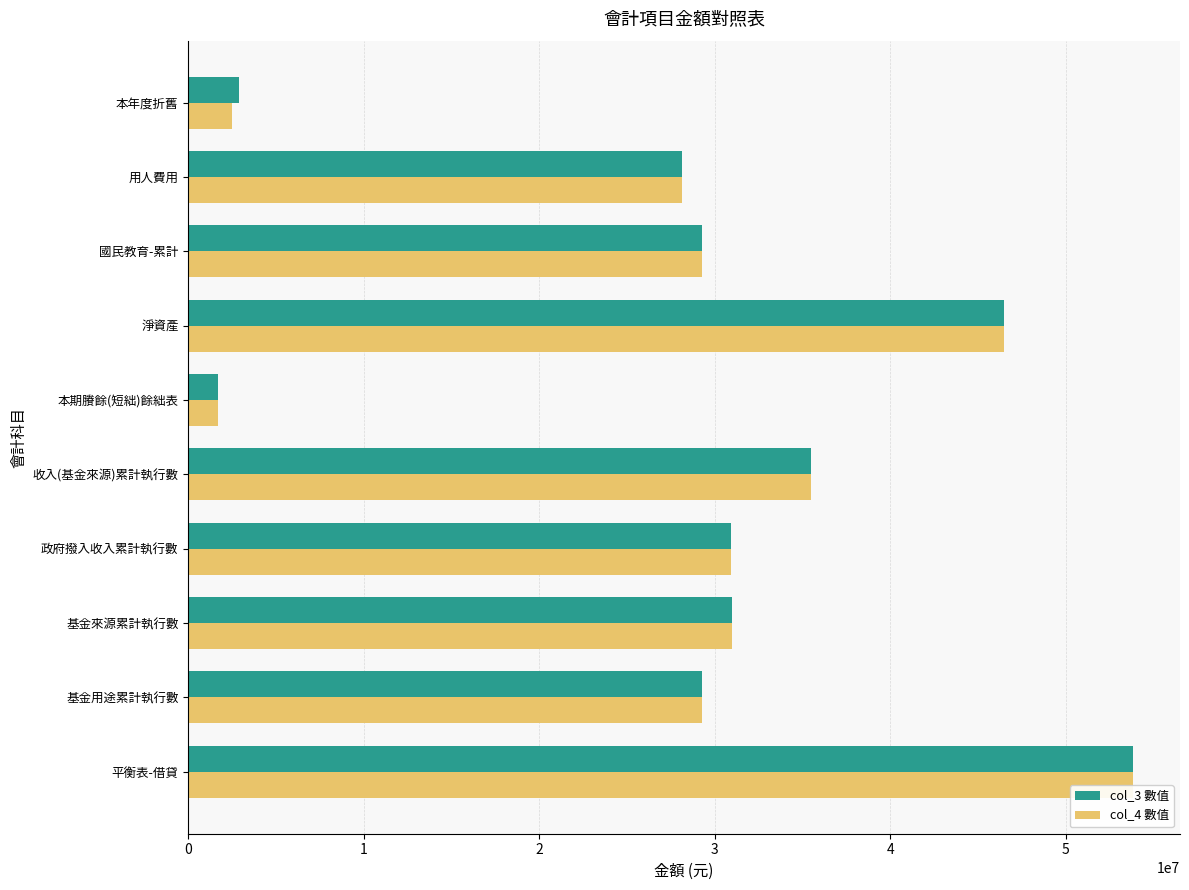

What is the difference between the second highest and second lowest values in the col_4 數值 series?

44037944